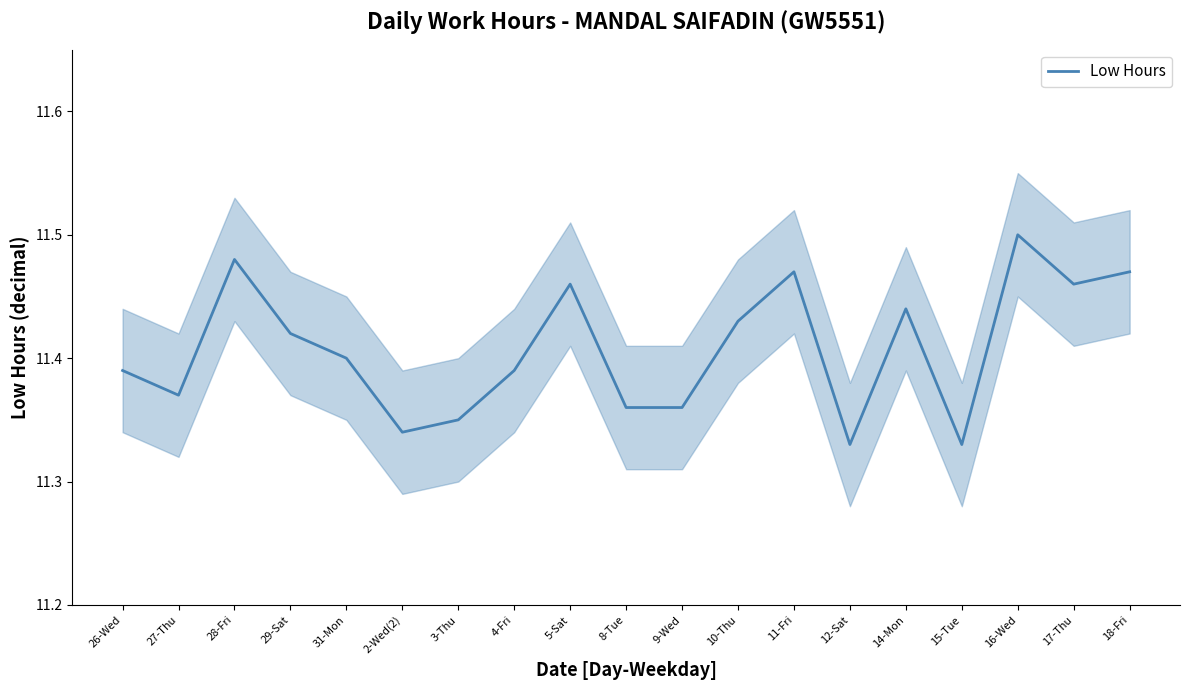

Rank the categories by value from highest to lowest.

16-Wed, 28-Fri, 11-Fri, 18-Fri, 5-Sat, 17-Thu, 14-Mon, 10-Thu, 29-Sat, 31-Mon, 26-Wed, 4-Fri, 27-Thu, 8-Tue, 9-Wed, 3-Thu, 2-Wed(2), 12-Sat, 15-Tue